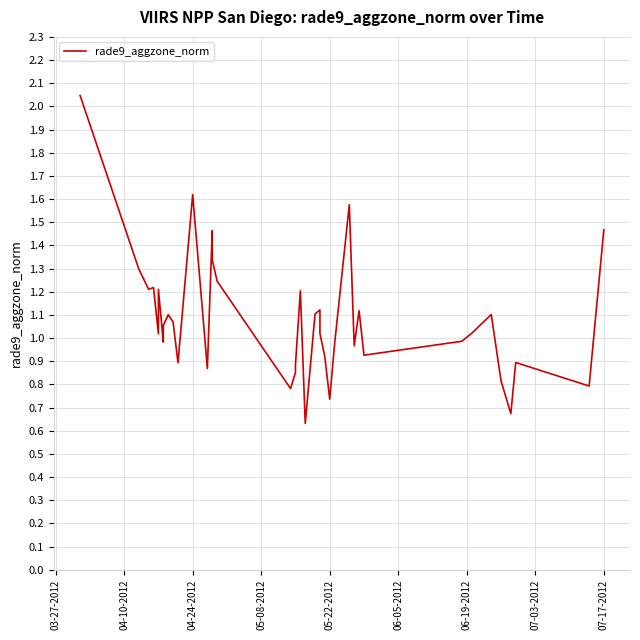

What is the maximum value shown in the chart?

2.0